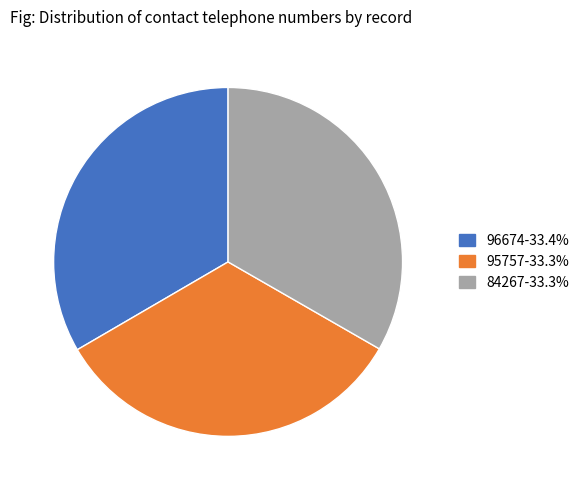

Is it true that 96674 is 33% of the pie?

True